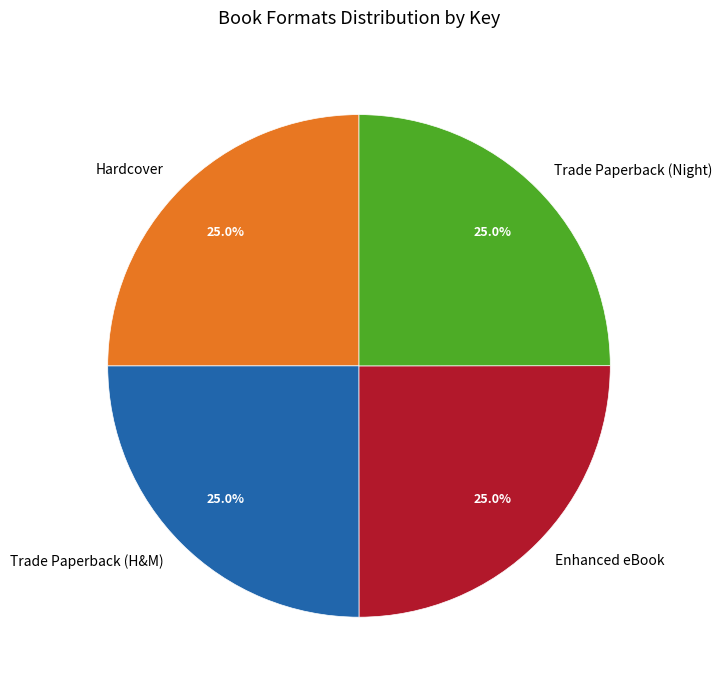

What portion of the pie excludes Trade Paperback (H&M)?

75.0%